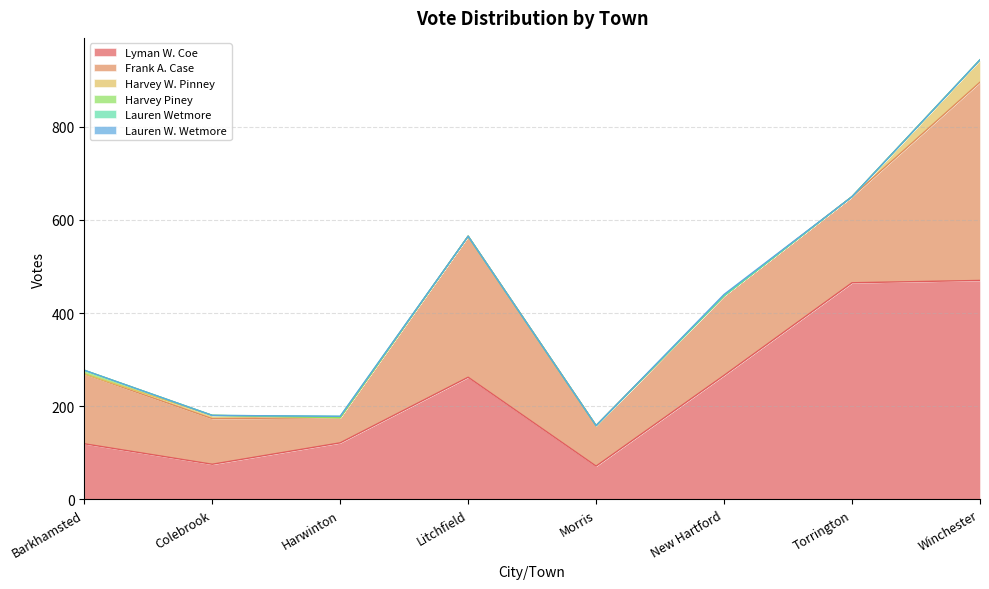

Does the chart display data point markers on the line(s)?

No